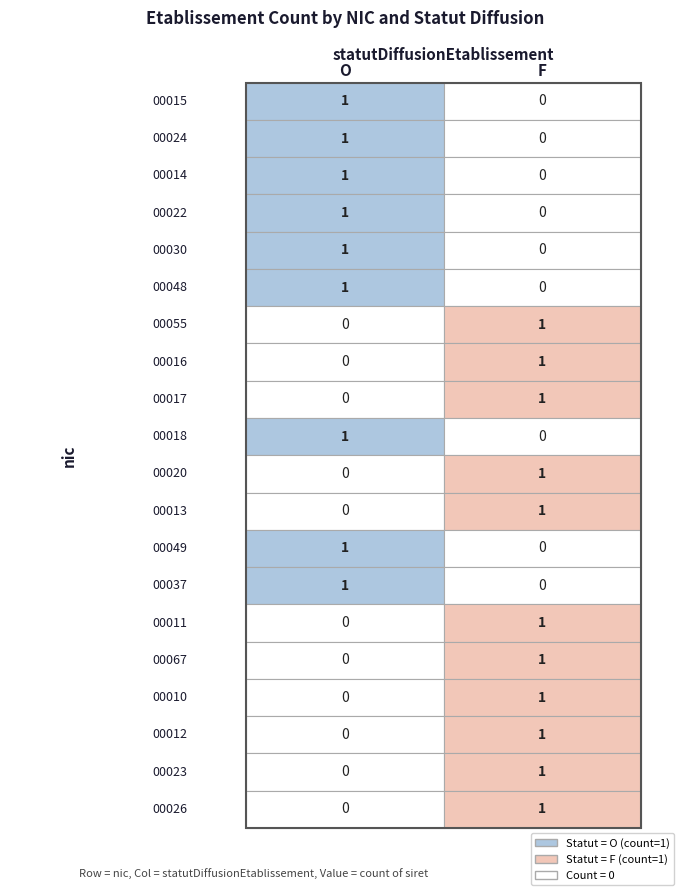

At O, list the series in order from smallest to largest.

00055, 00016, 00017, 00020, 00013, 00011, 00067, 00010, 00012, 00023, 00026, 00015, 00024, 00014, 00022, 00030, 00048, 00018, 00049, 00037